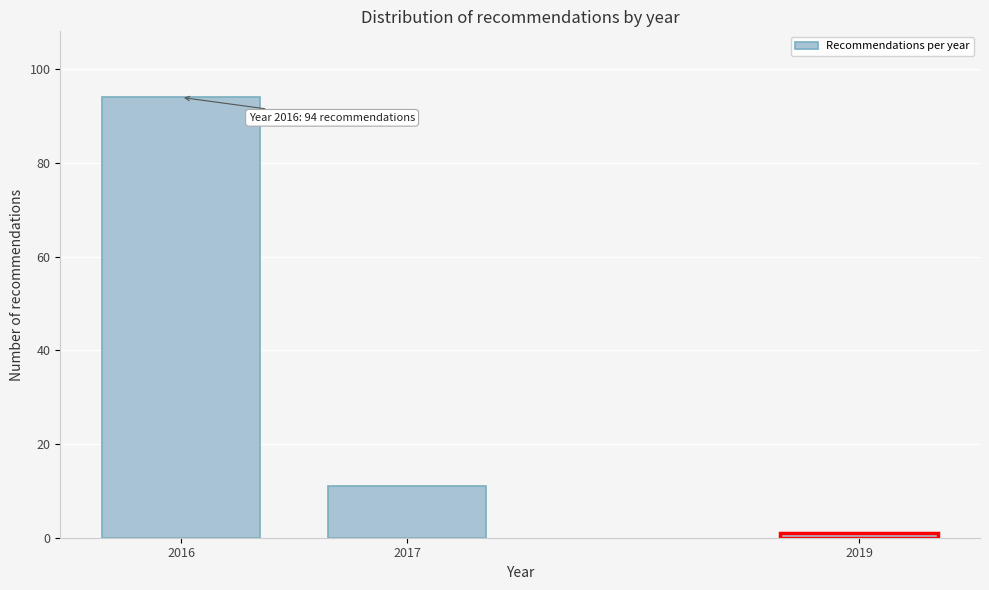

Reading left to right, transcribe all the data shown in this chart.

94	11	1